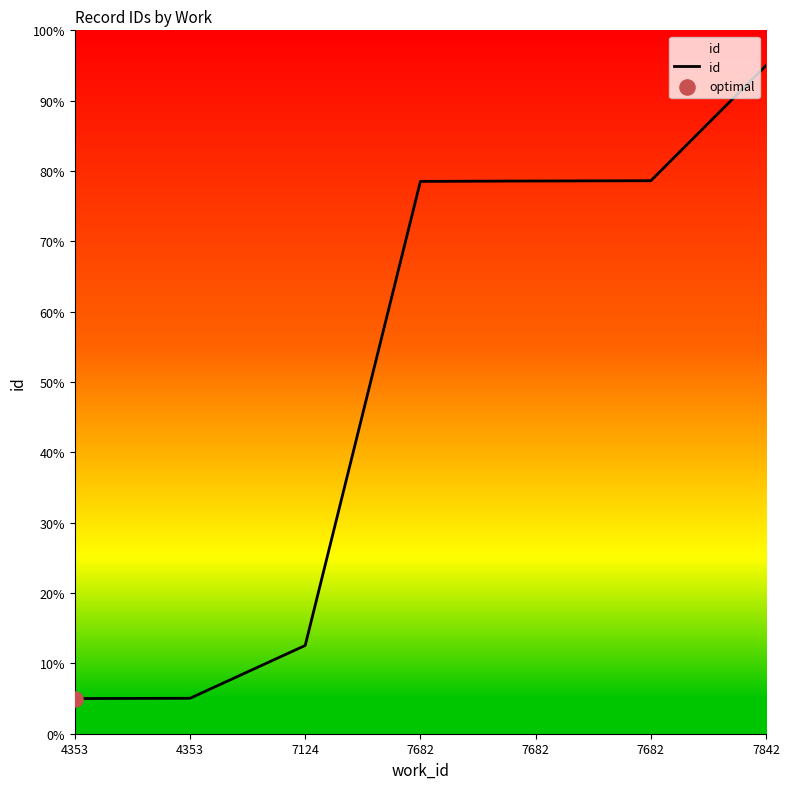

How many lines are shown in the chart?

1